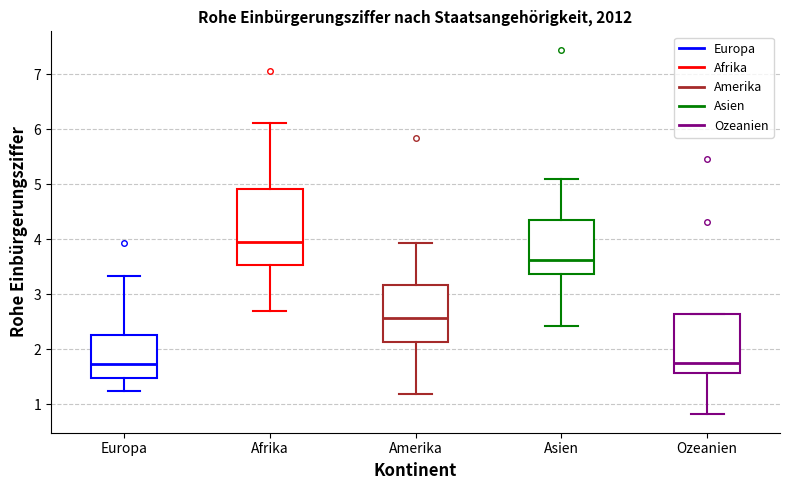

Comparing the boxes themselves (not the whiskers), which one is the tallest?

Afrika